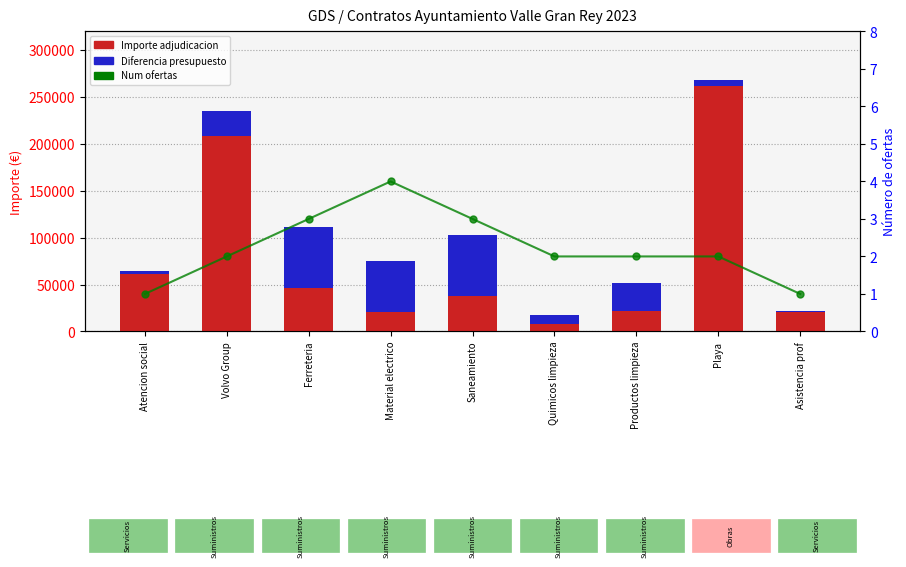

What is the smallest value displayed?

1.0